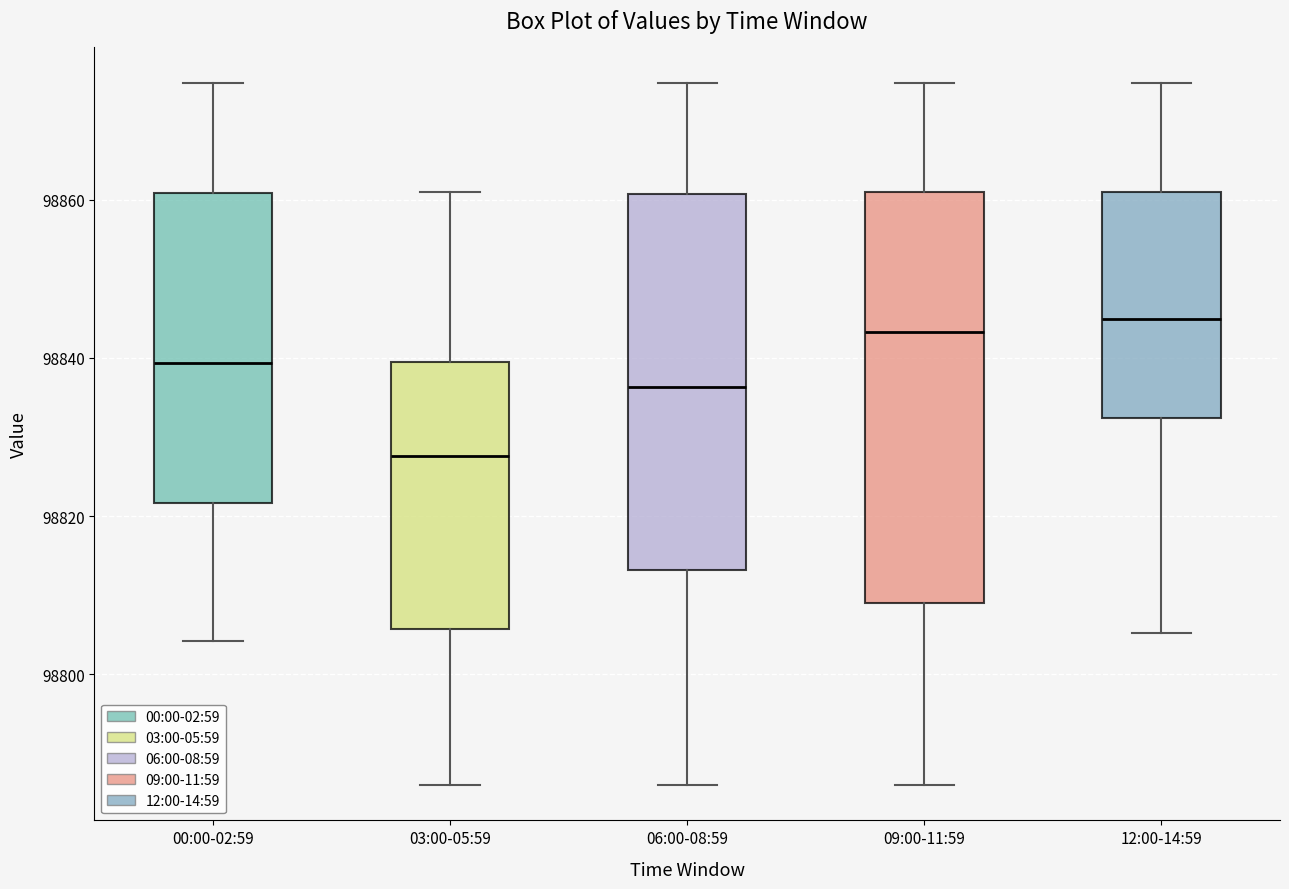

Reading left to right, read every box against the y-axis: the position of its median line, the range the box covers, and the ends of its whiskers. The values are not printed on the chart, so give them approximately, as read against the axis.

00:00-02:59: median 98840, box 98822 to 98860, whiskers 98804 to 98874
03:00-05:59: median 98828, box 98806 to 98840, whiskers 98786 to 98860
06:00-08:59: median 98836, box 98814 to 98860, whiskers 98786 to 98874
09:00-11:59: median 98844, box 98810 to 98860, whiskers 98786 to 98874
12:00-14:59: median 98844, box 98832 to 98860, whiskers 98806 to 98874